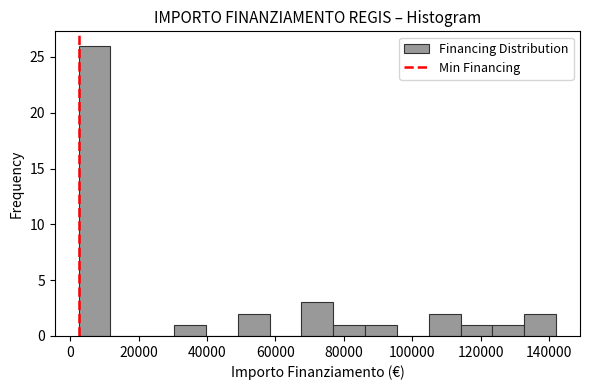

Reading left to right, list every bar in this chart as the range it spans on the x-axis followed by its height. Neither the bar edges nor the heights are printed on the chart, so give them approximately, as read against the axes.

2000 to 12000: 26
12000 to 22000: 0
22000 to 30000: 0
30000 to 40000: 1
40000 to 50000: 0
50000 to 58000: 2
58000 to 68000: 0
68000 to 76000: 3
76000 to 86000: 1
86000 to 96000: 1
96000 to 104000: 0
104000 to 114000: 2
114000 to 124000: 1
124000 to 132000: 1
132000 to 142000: 2